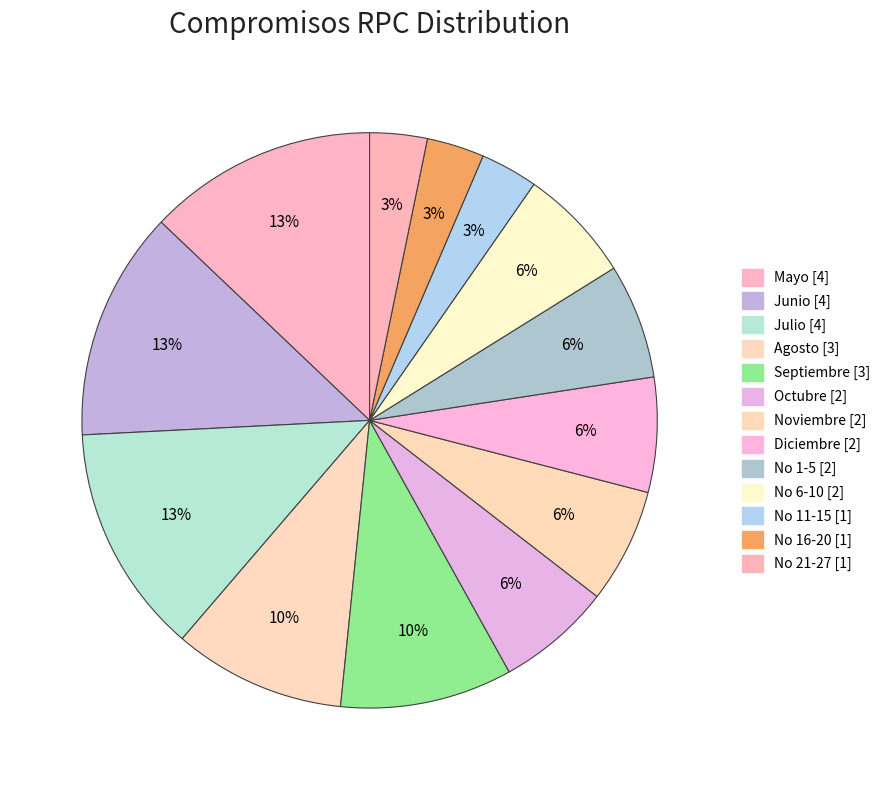

Rank the categories by value from highest to lowest.

Mayo [4], Junio [4], Julio [4], Agosto [3], Septiembre [3], Octubre [2], Noviembre [2], Diciembre [2], No 1-5 [2], No 6-10 [2], No 11-15 [1], No 16-20 [1], No 21-27 [1]